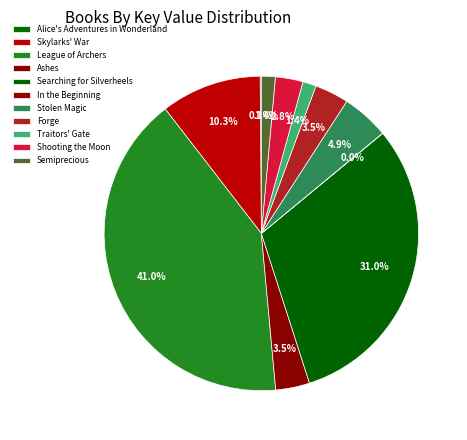

Which slice is the largest?

League of Archers